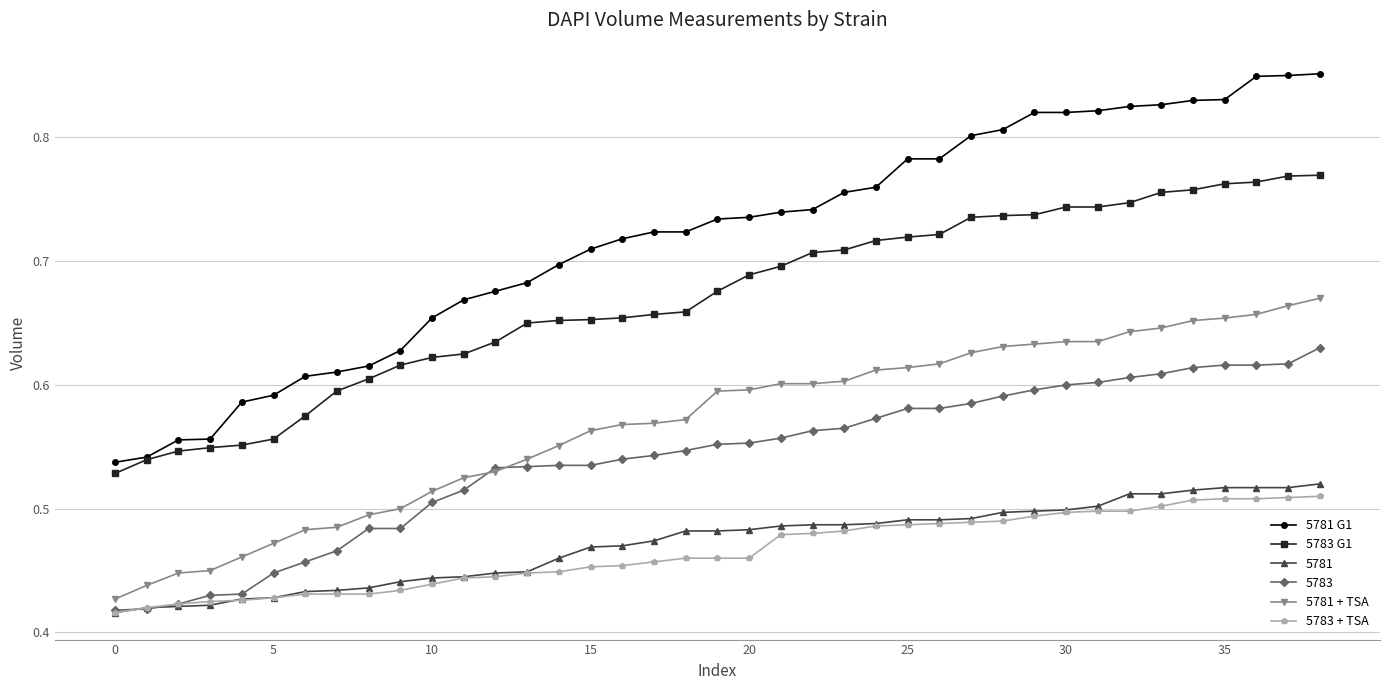

Which series has the largest total across all categories?

5781 G1